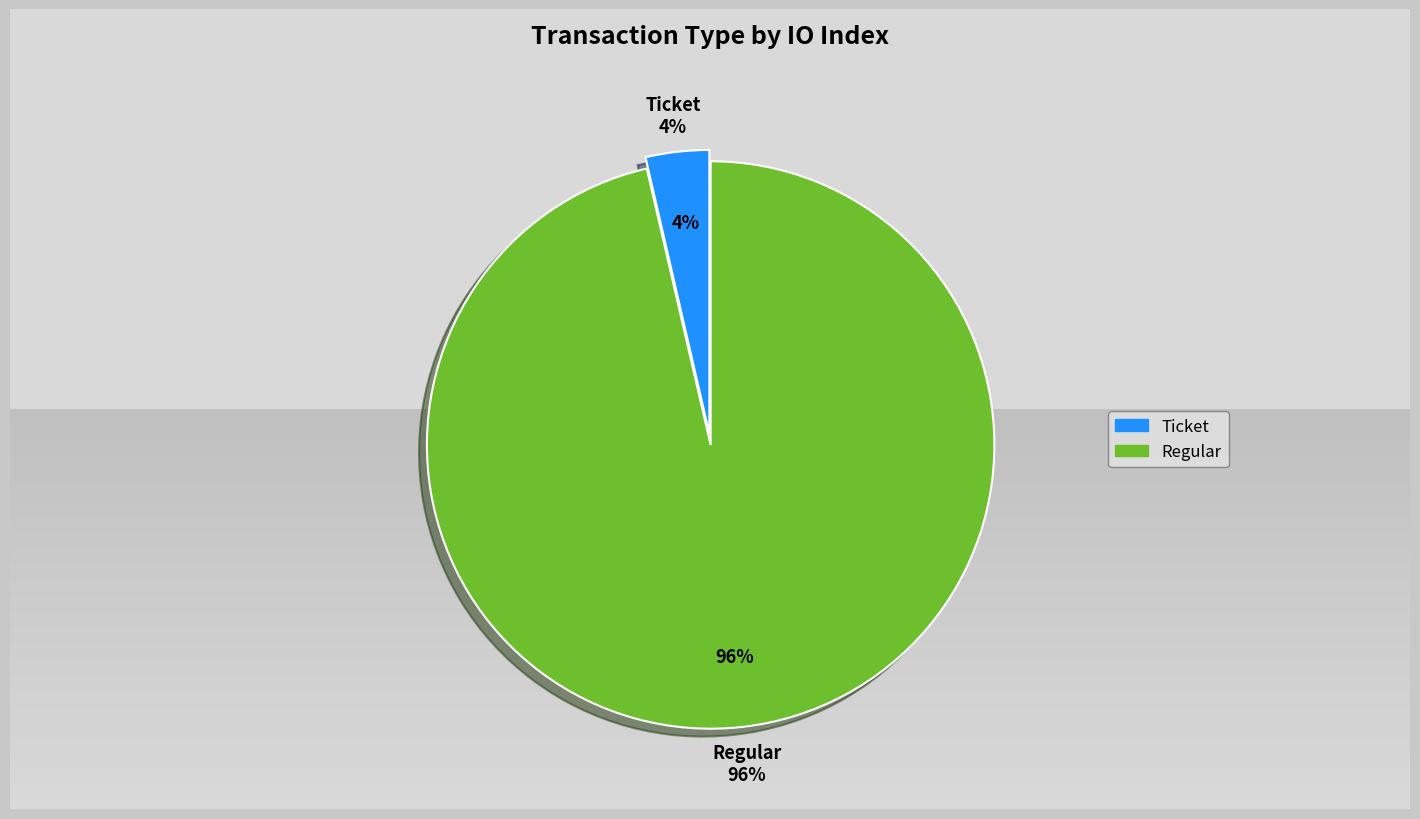

Is there any slice that represents more than half of the pie?

Yes